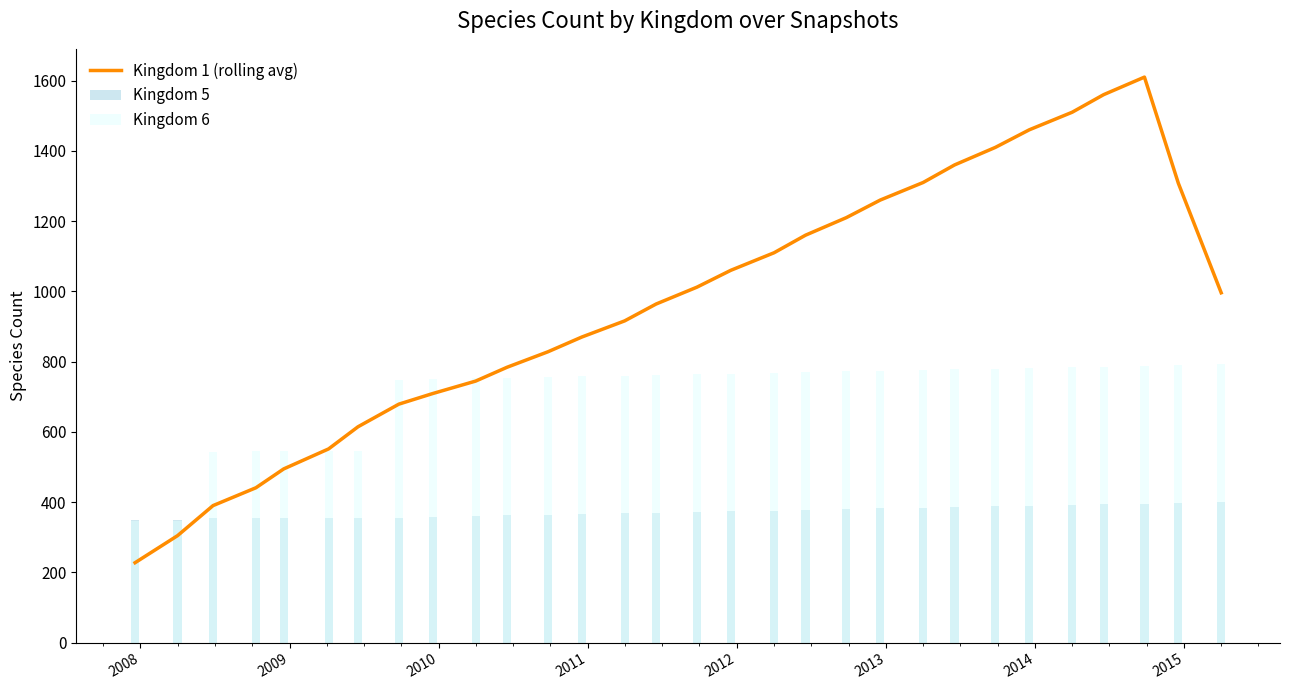

What is the average value of the Kingdom 5 series?

372.1